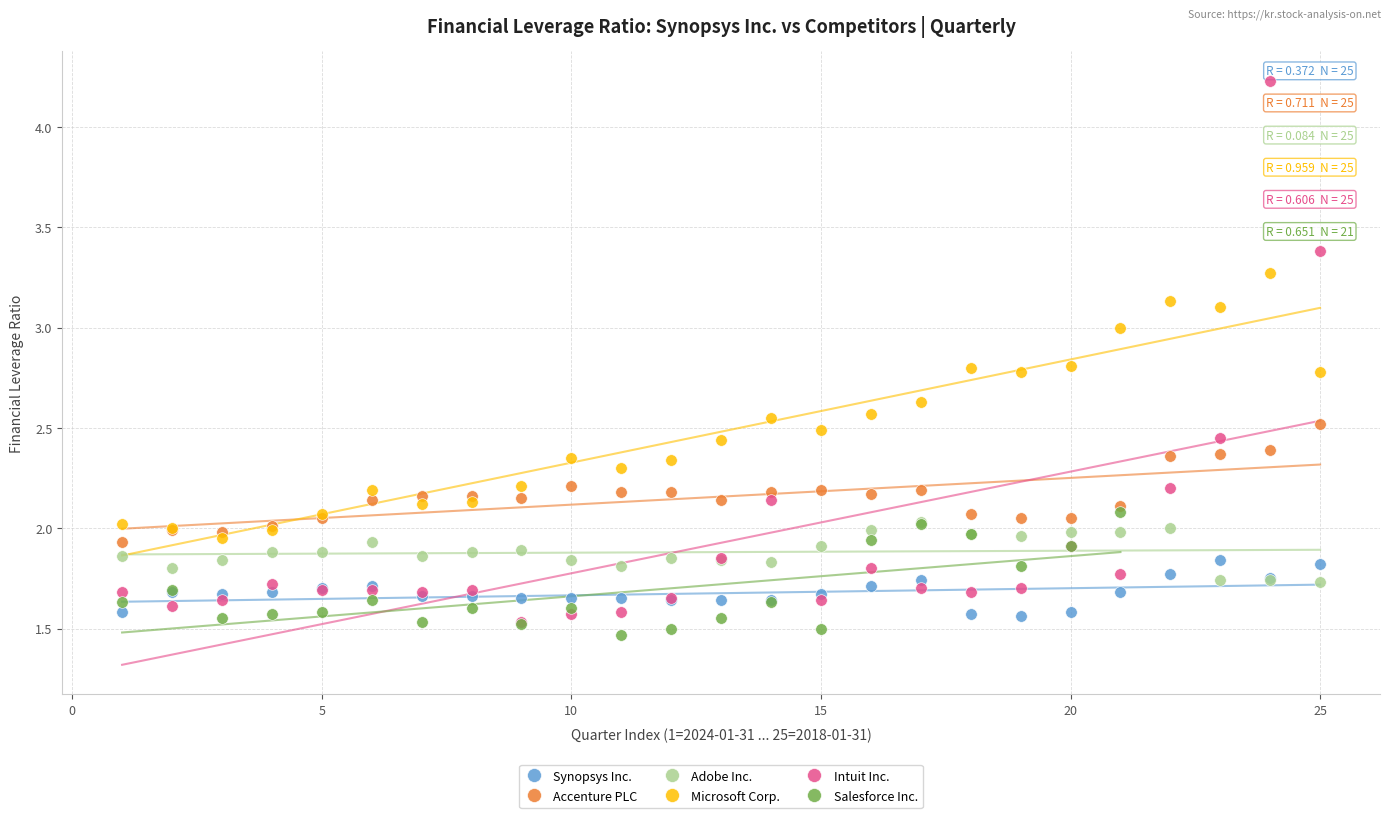

What are all the series names shown in the legend?

Synopsys Inc., Accenture PLC, Adobe Inc., Microsoft Corp., Intuit Inc., Salesforce Inc.